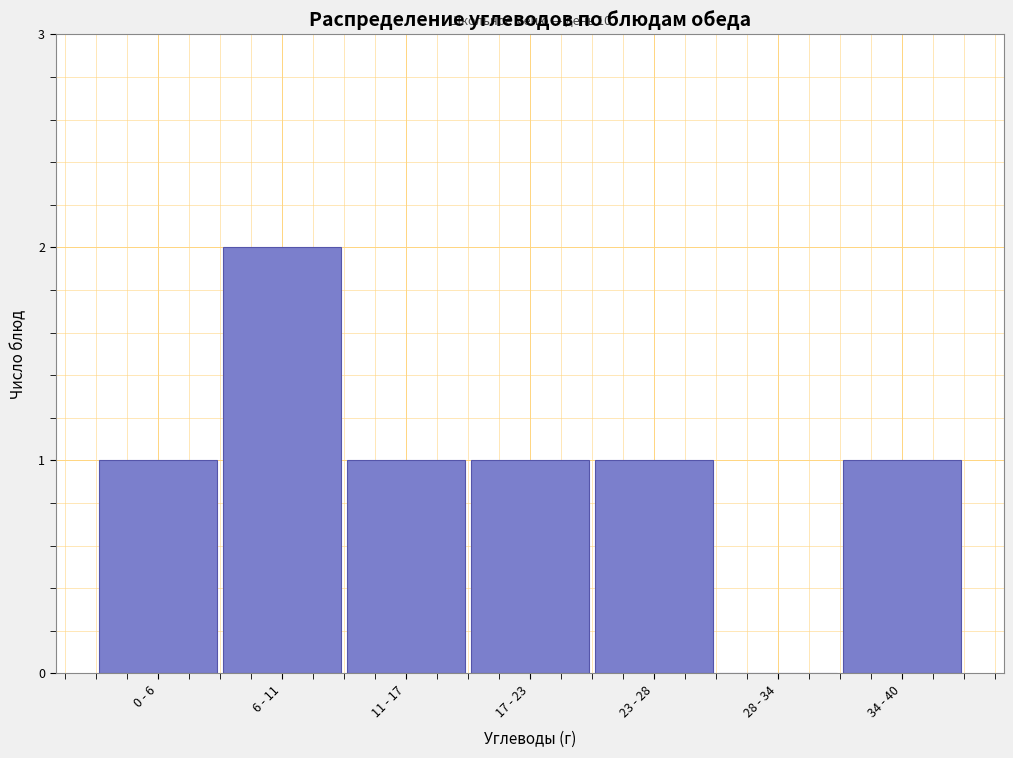

Reading right to left, transcribe all the data shown in this chart.

34 - 40=1	28 - 34=0	23 - 28=1	17 - 23=1	11 - 17=1	6 - 11=2	0 - 6=1